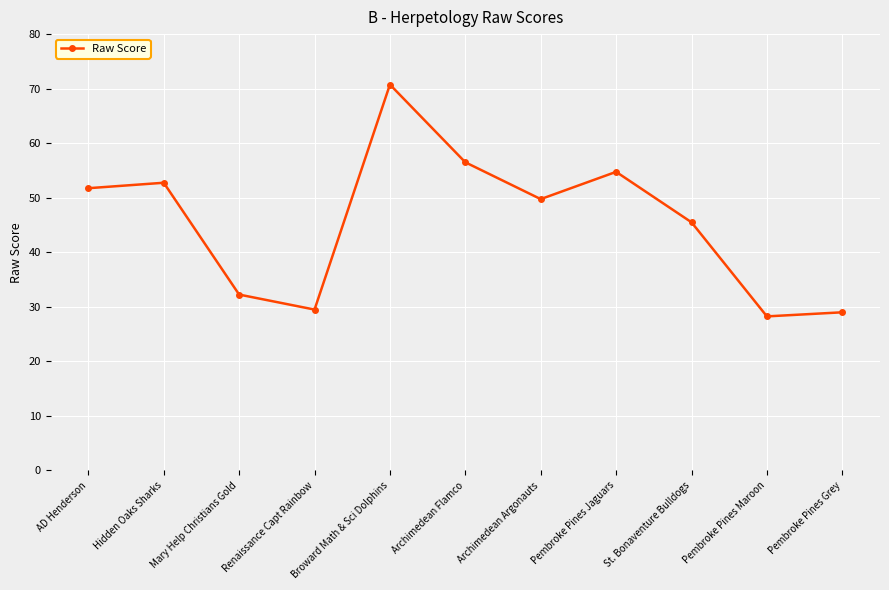

True or false: the data shows 79.8 at AD Henderson.

False